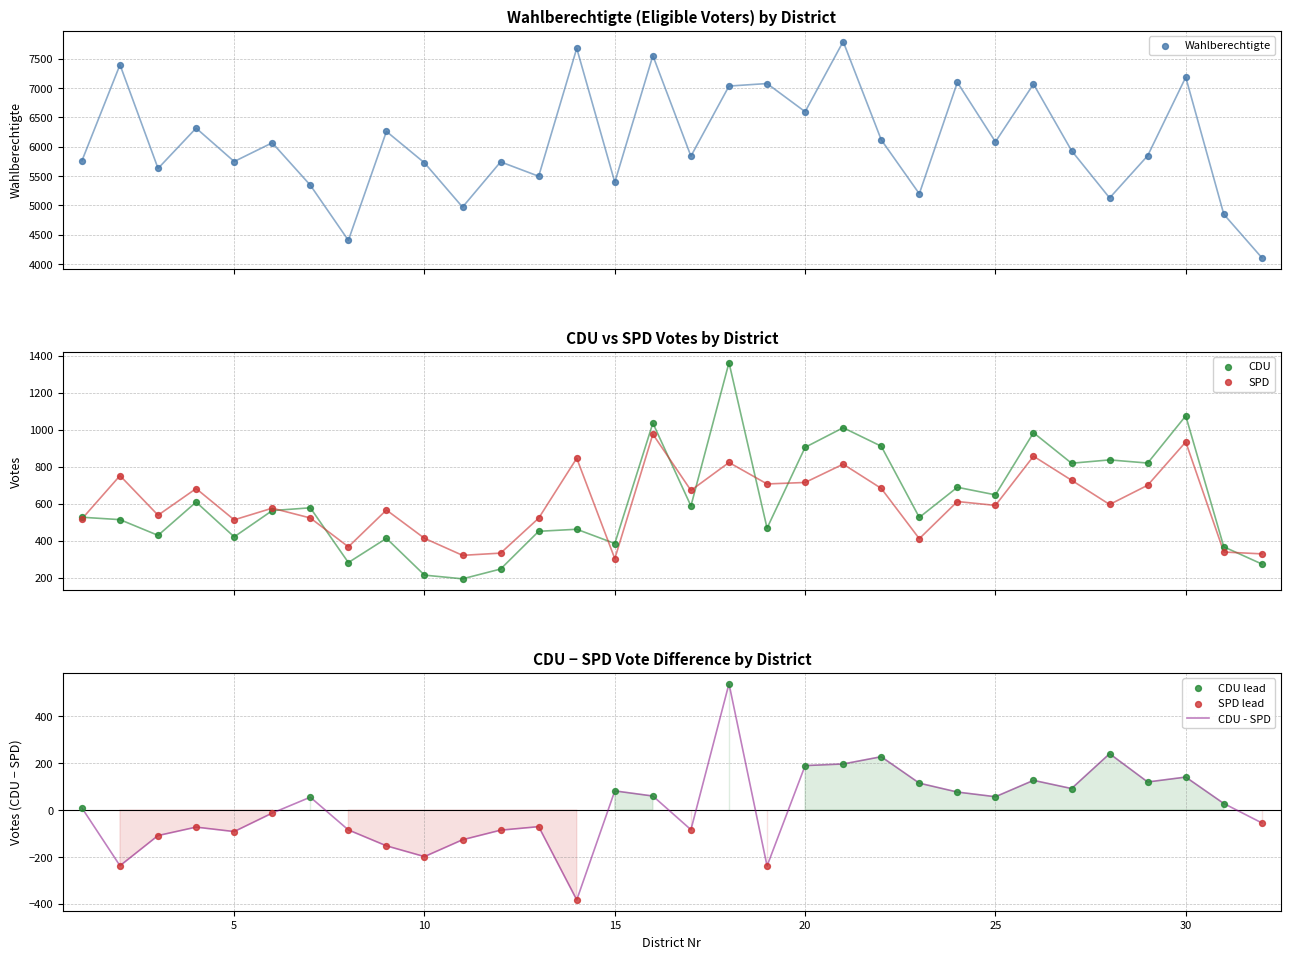

Which series has the largest Y range (max minus min)?

Wahlberechtigte